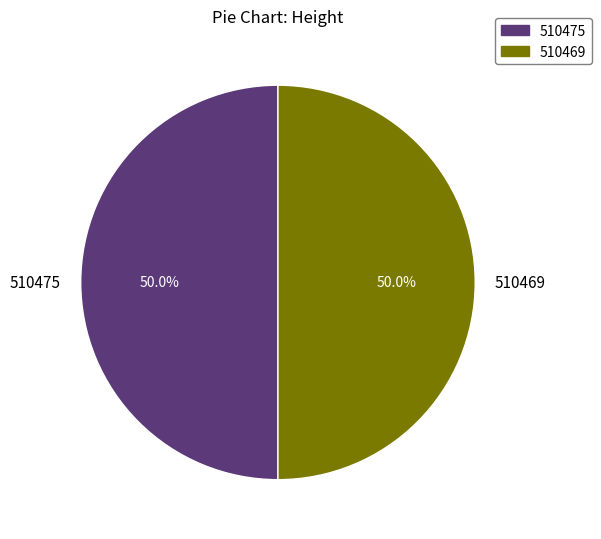

What is the ratio of the value at 510469 to the value at 510475?

1.0